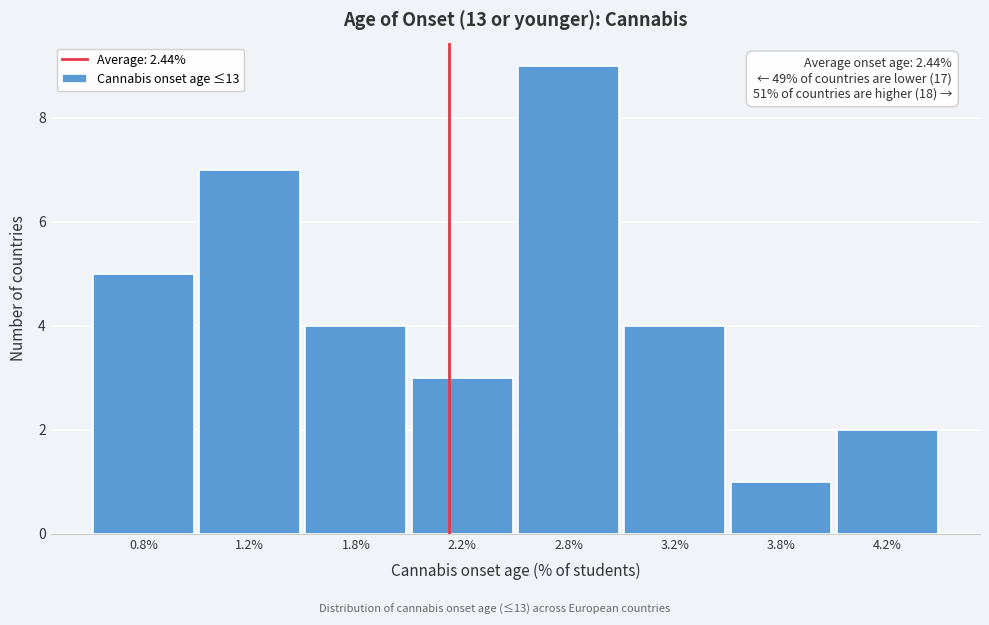

Reading right to left, list all the values displayed in this chart.

4.2%=2	3.8%=1	3.2%=4	2.8%=9	2.2%=3	1.8%=4	1.2%=7	0.8%=5